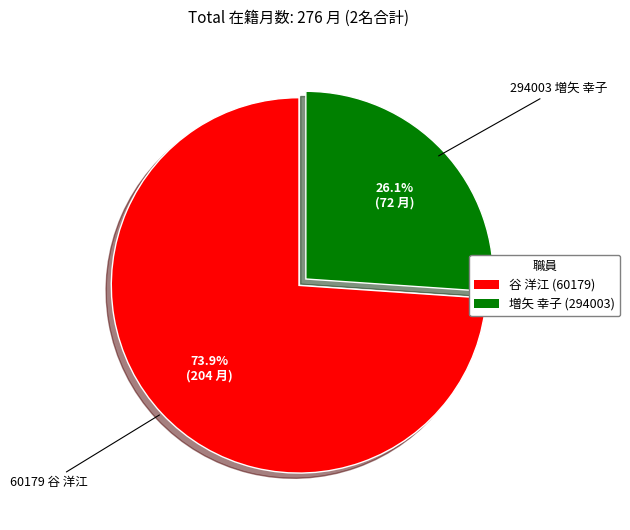

Is there a majority slice in this chart?

Yes